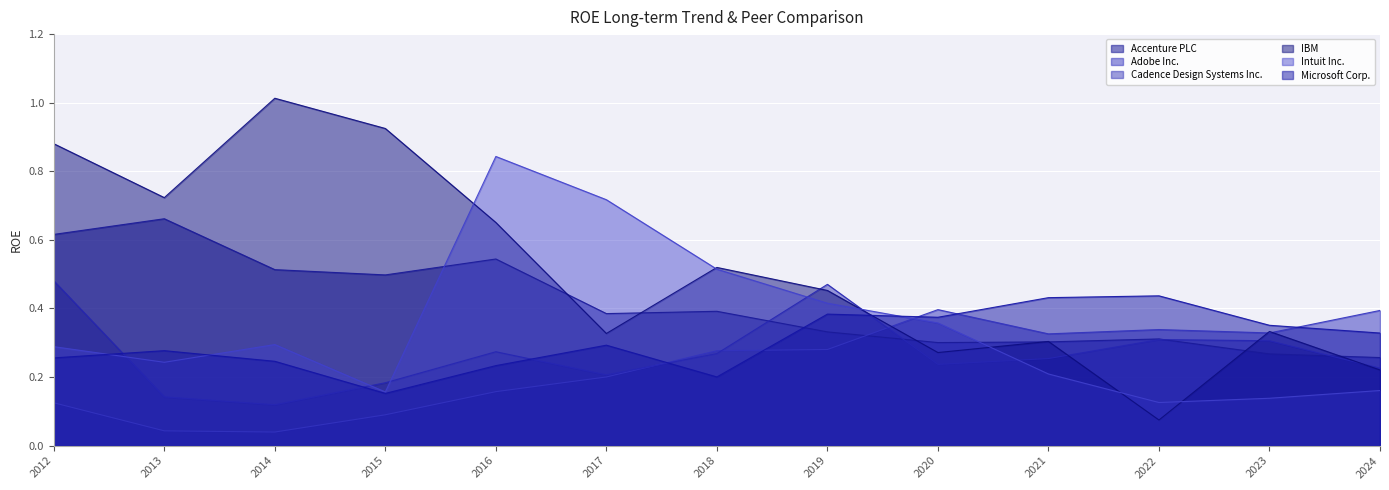

In Adobe Inc., how many points are higher than both neighbors (excluding endpoints)?

2